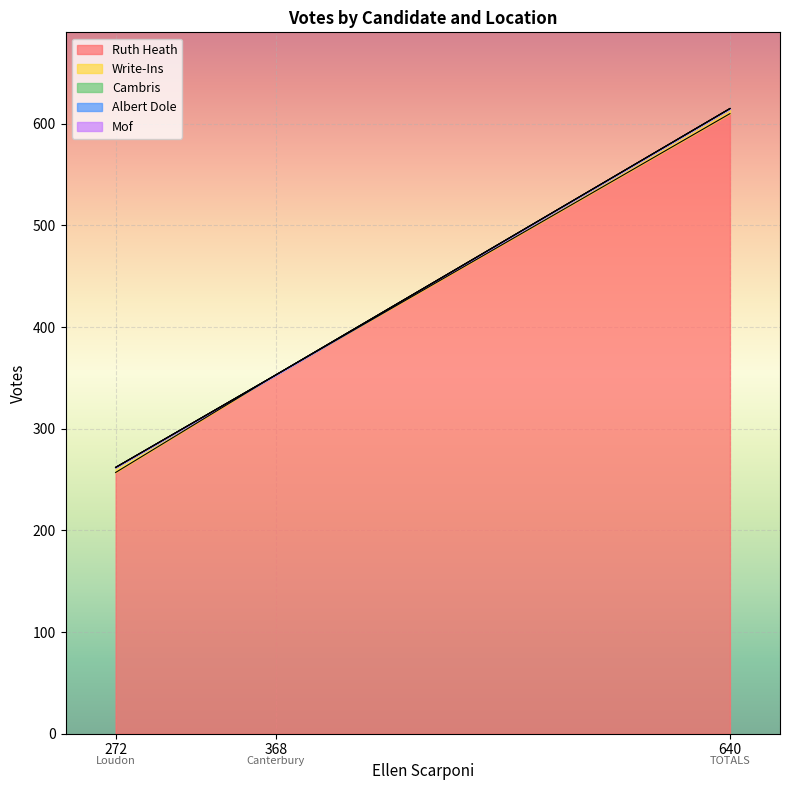

Does the chart display data point markers on the line(s)?

No